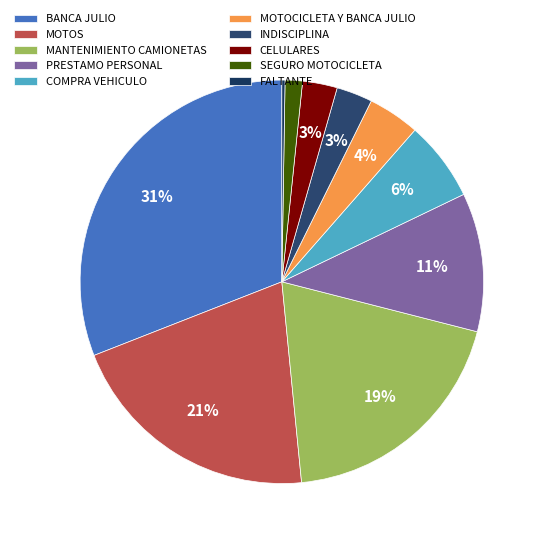

To the nearest percent, what is the difference between the largest and smallest slice percentages?

31%